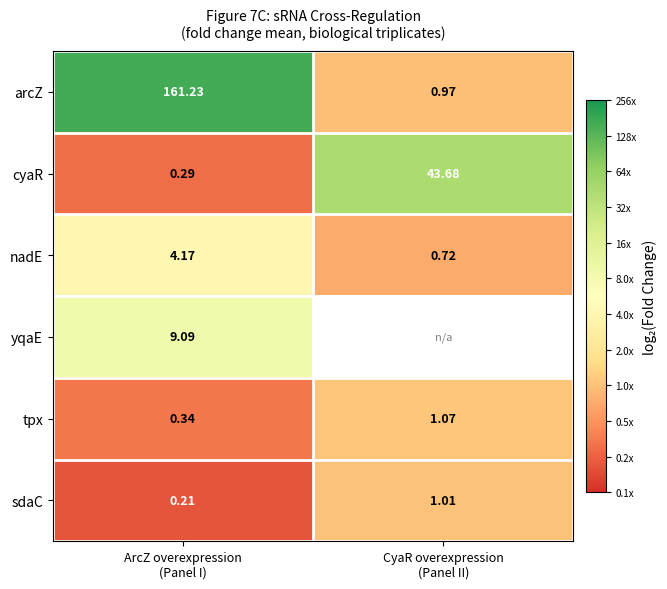

How many data points in tpx are less than 1?

1